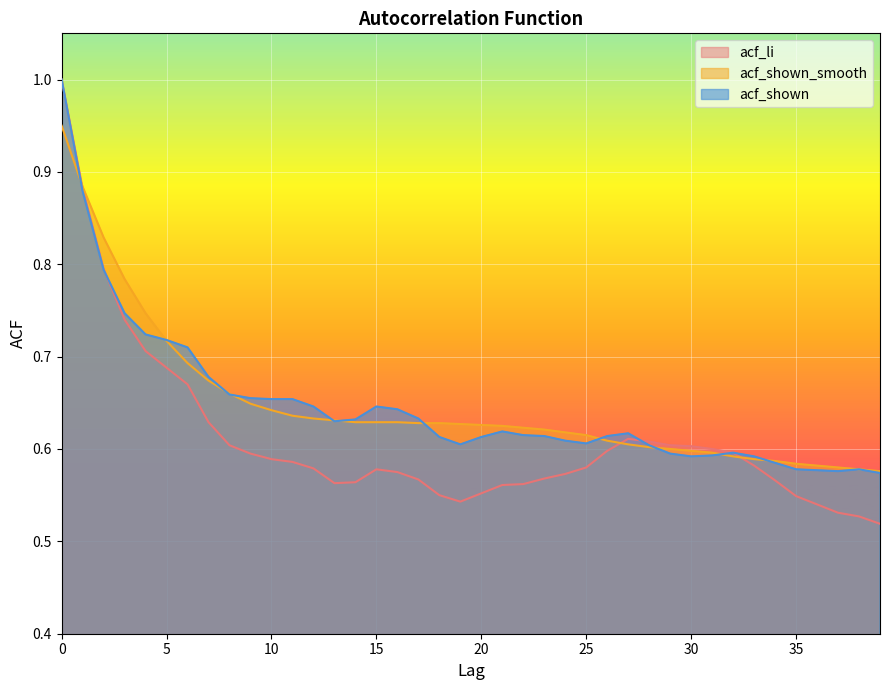

Where is the first local maximum for acf_shown?

15